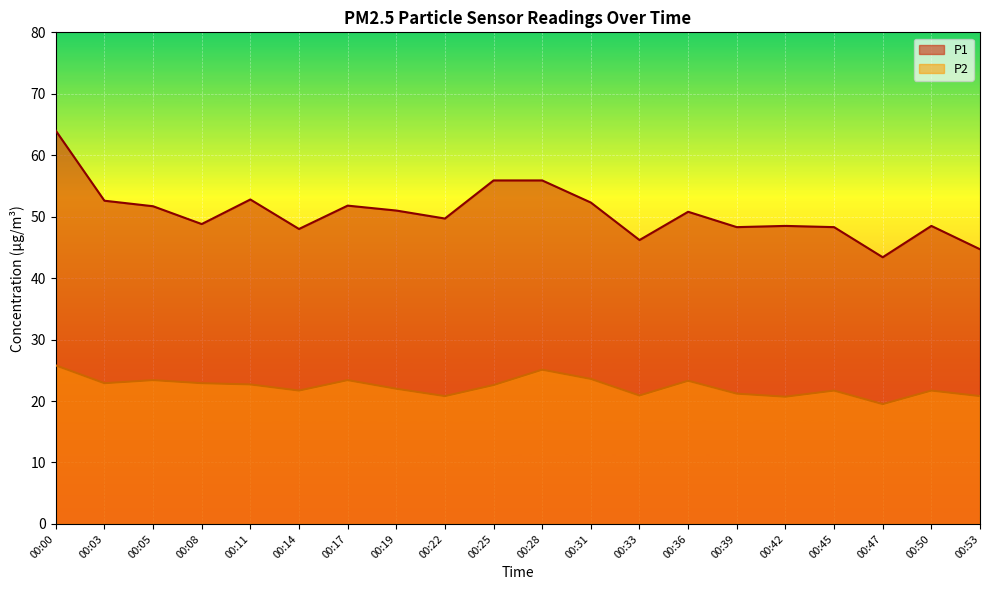

How many lines are shown in the chart?

2